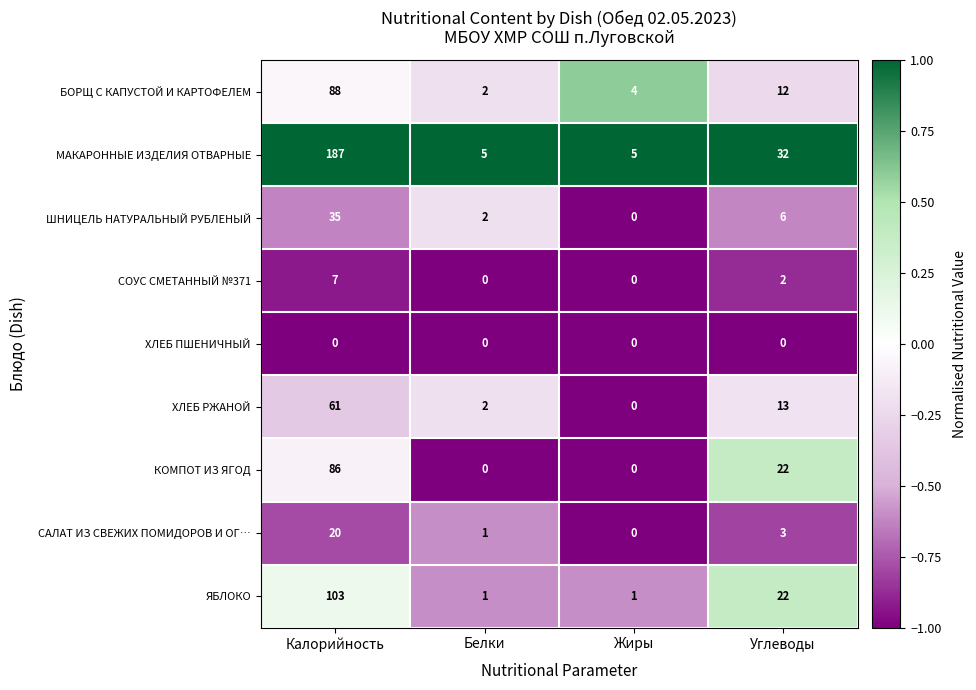

Between Калорийность and Белки, which series saw the biggest shift?

МАКАРОННЫЕ ИЗДЕЛИЯ ОТВАРНЫЕ